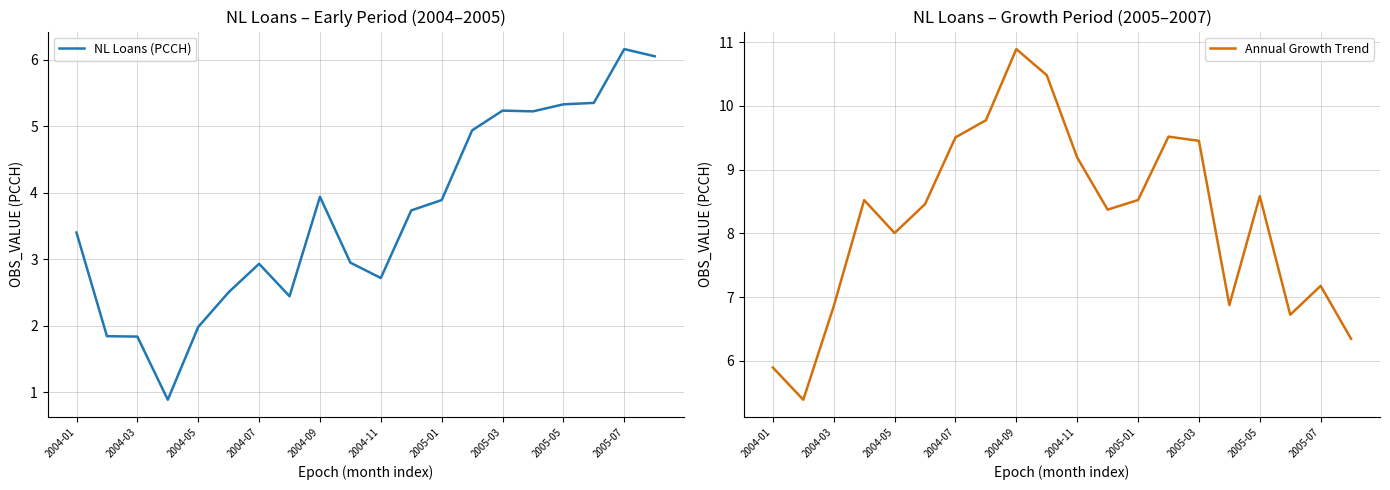

The Annual Growth Trend series shows 10.7 at 2005-07. True or false?

False